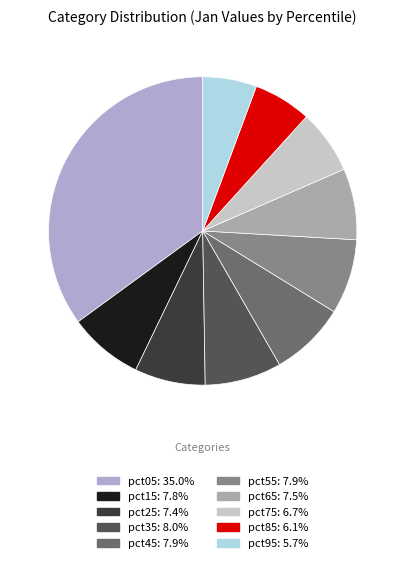

To the nearest percent, what percentage of the pie is pct25?

7%